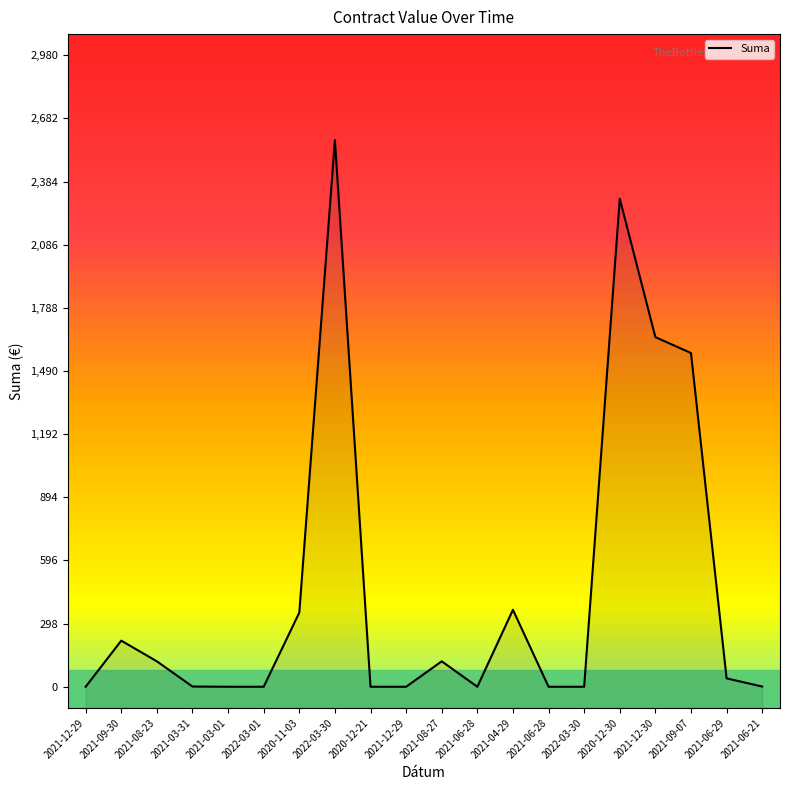

How many interior local peaks (higher than both neighbors) does the data have?

5